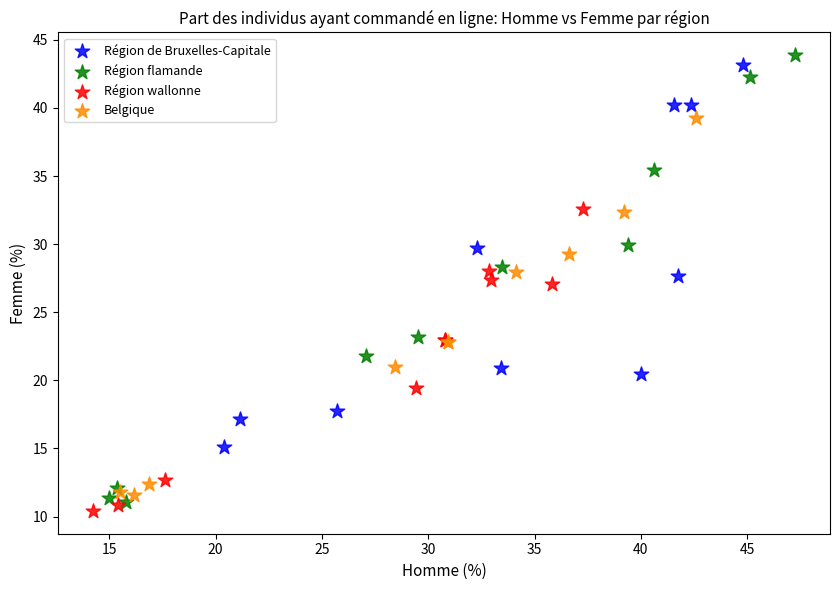

Which series has the largest Y range (max minus min)?

Région flamande